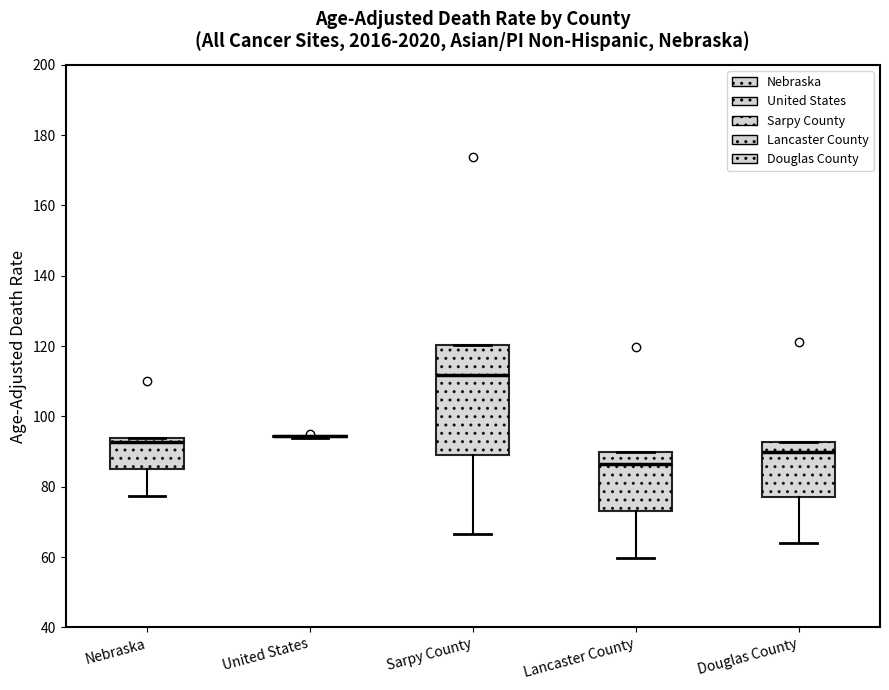

Which box is the tallest, from its lower edge to its upper edge?

Sarpy County